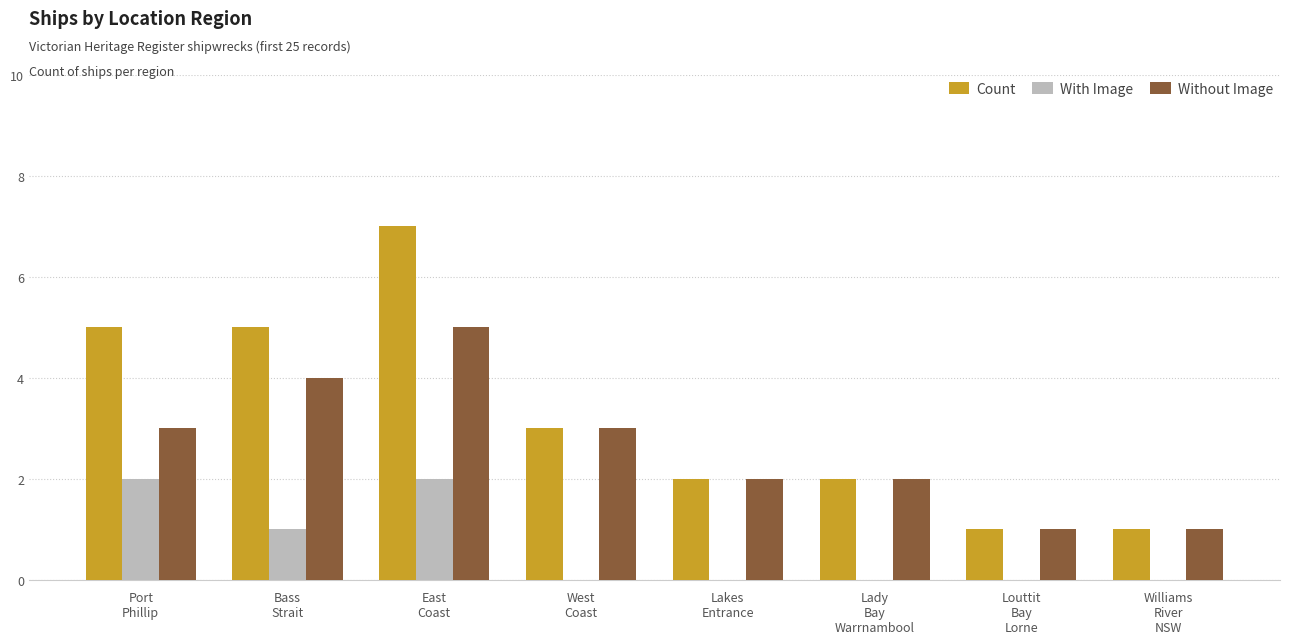

What is the maximum value shown in the chart?

7